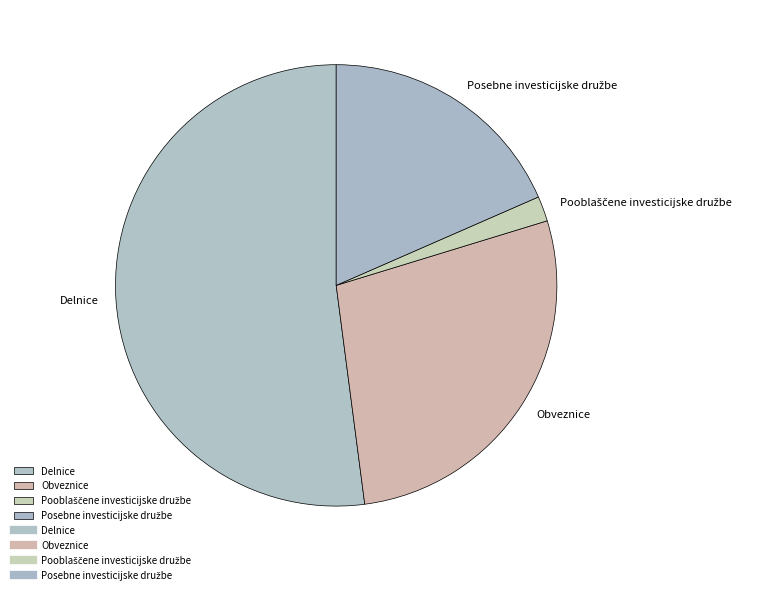

Is it true that Delnice is 52% of the pie?

True